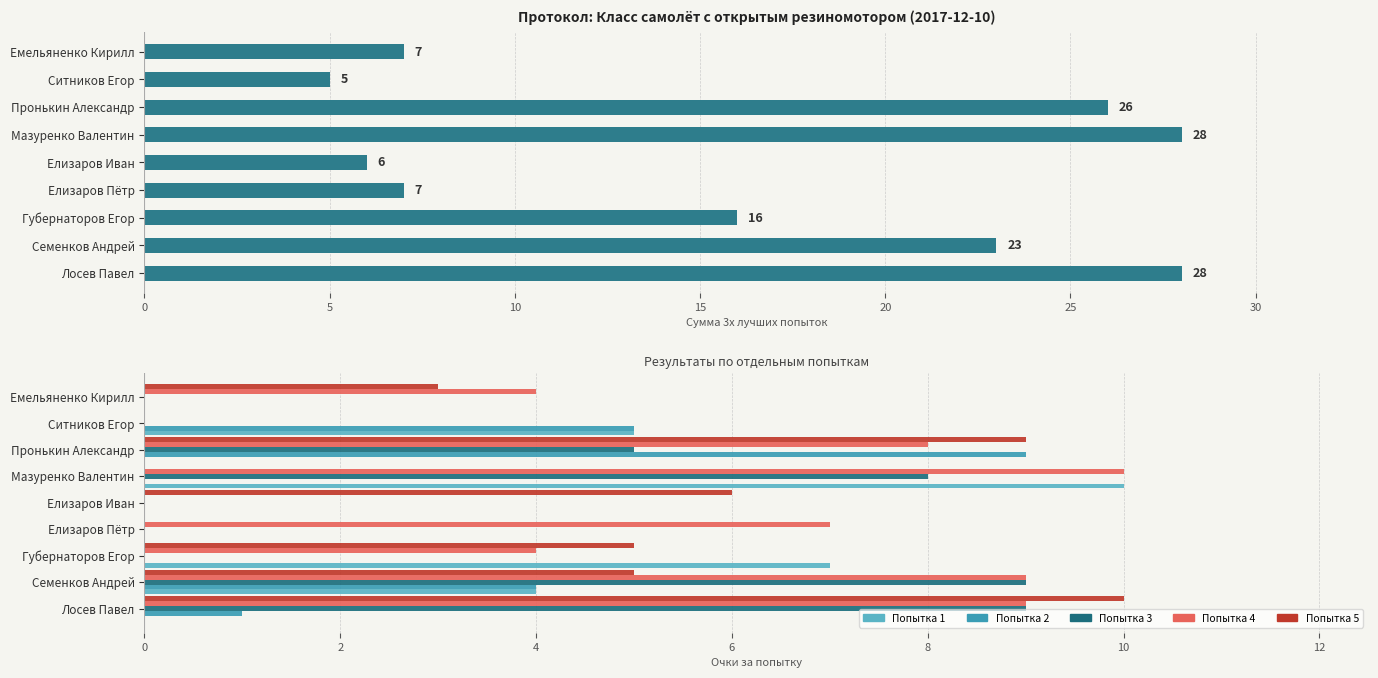

What is the difference between the maximum and minimum values in the Попытка 1 series?

10